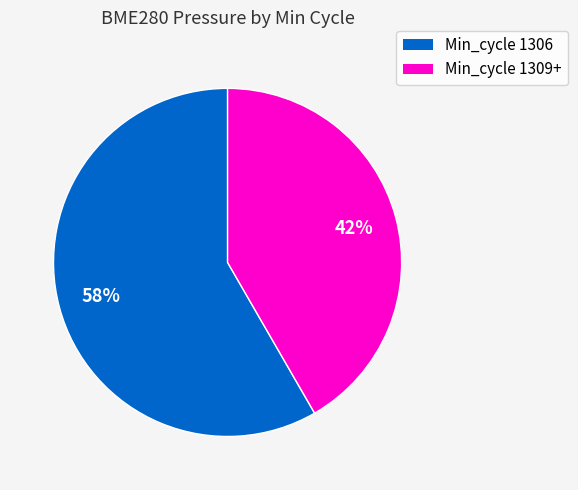

Is there any slice that represents more than half of the pie?

Yes